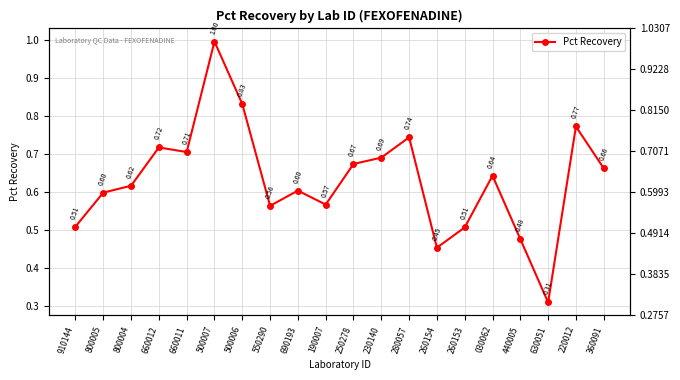

What position from the right is 910144?

20